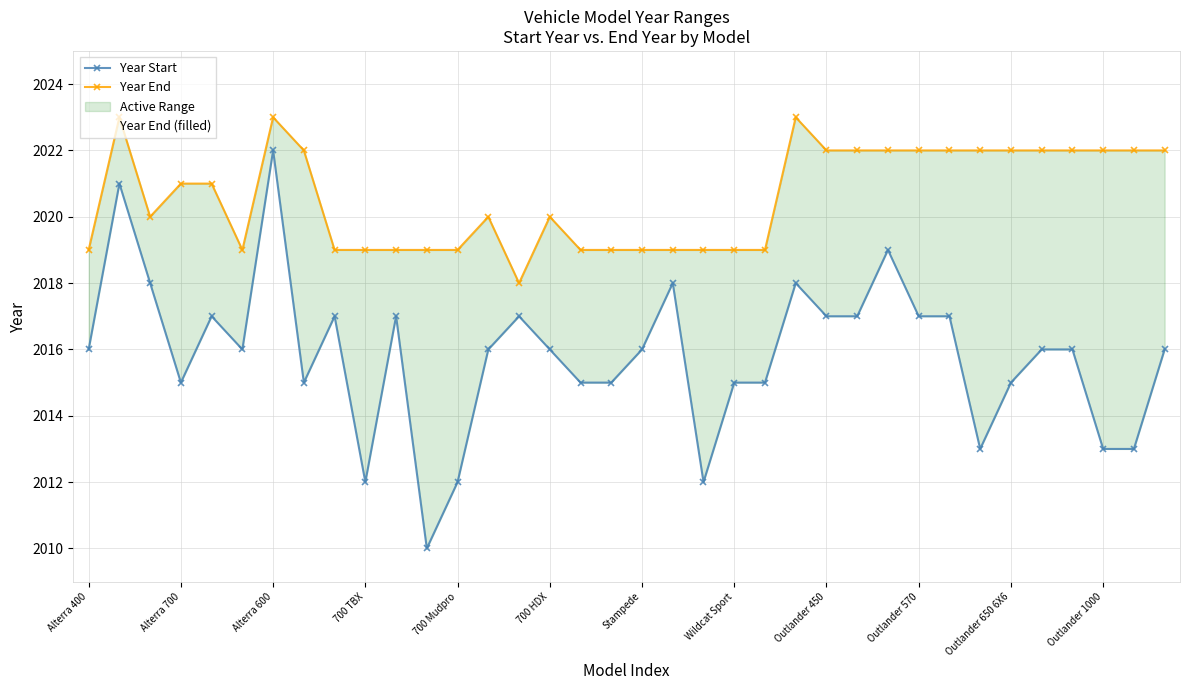

What is the difference between the highest and lowest values at 34?

9